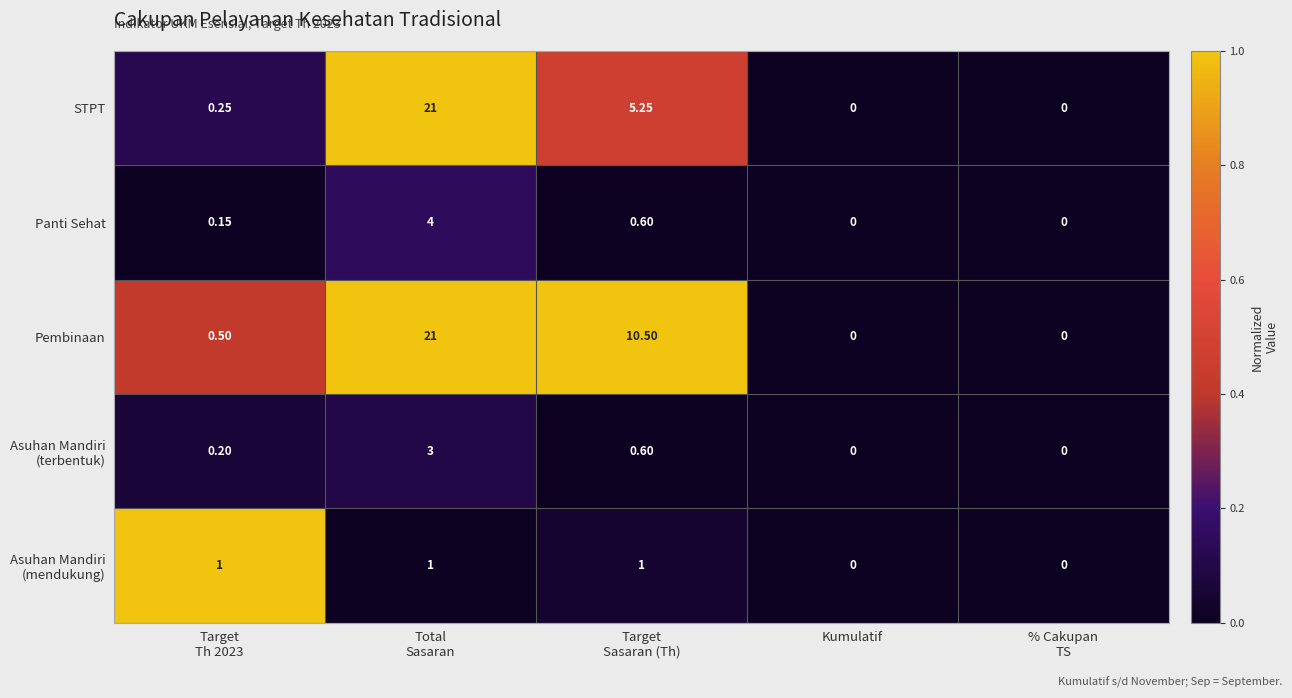

Which series has the largest total across all categories?

Pembinaan